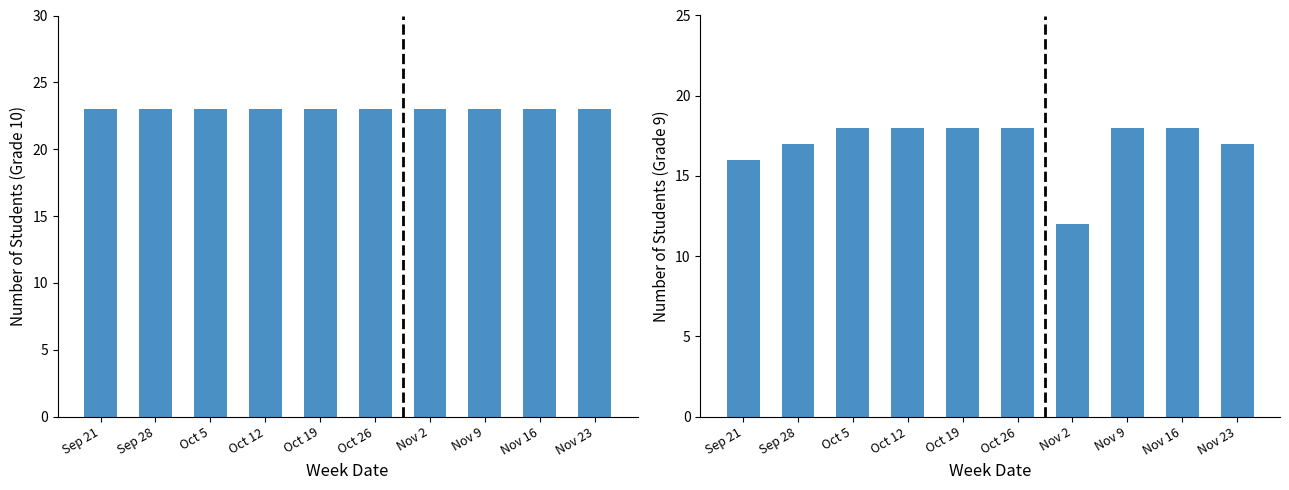

Which series has the widest spread of values?

Grade 9 students